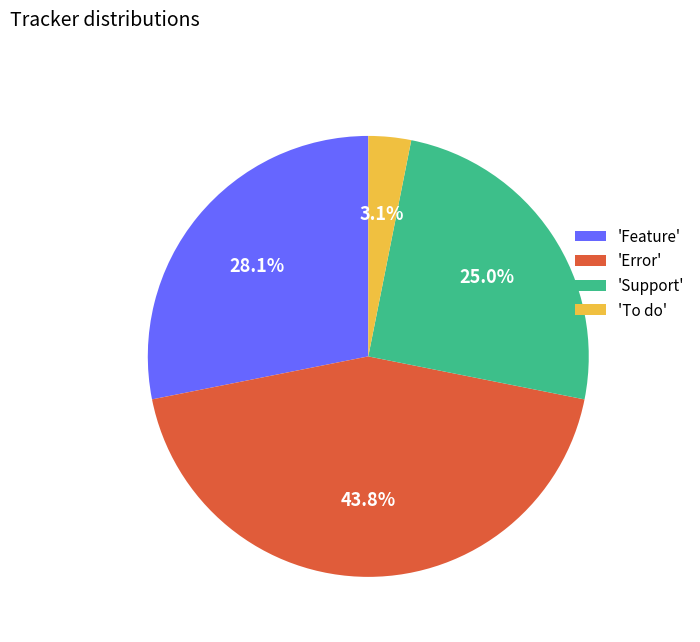

Rank the categories by value from lowest to highest.

'To do', 'Support', 'Feature', 'Error'